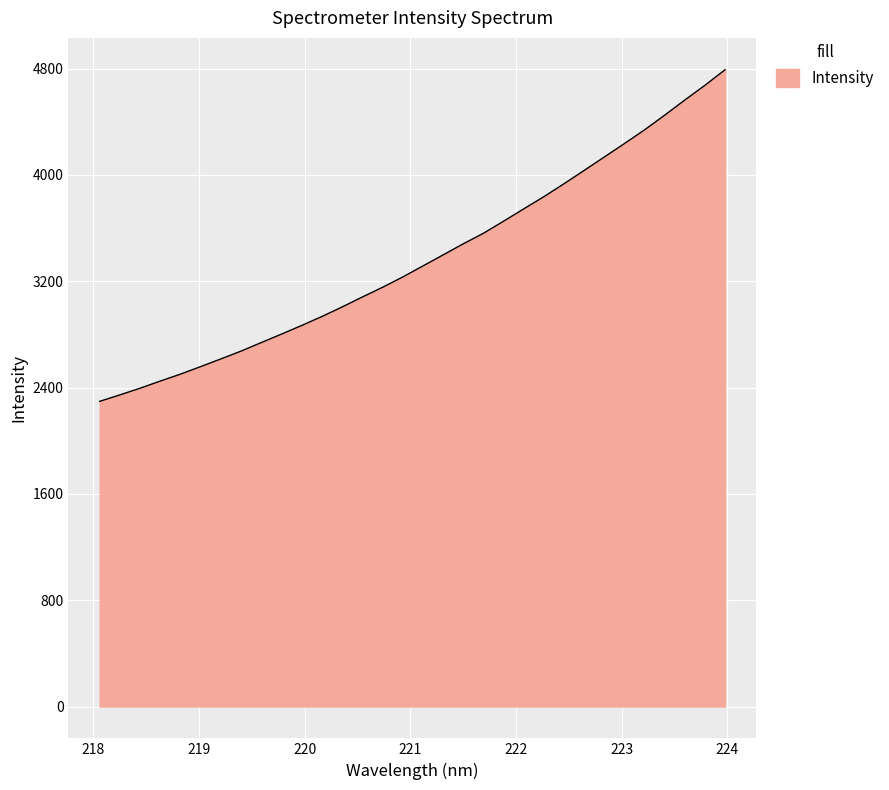

What is the minimum value shown in the chart?

2296.2